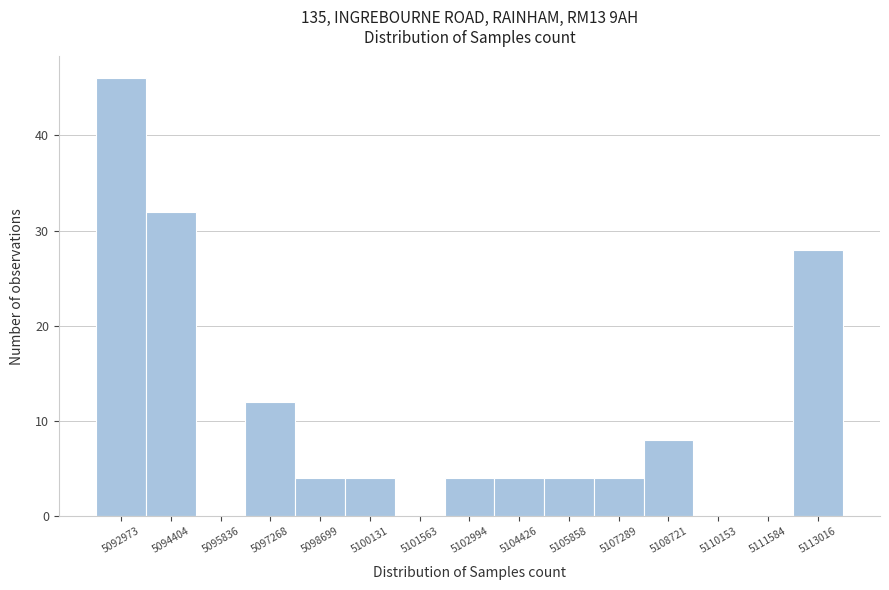

Reading left to right, list all the values displayed in this chart.

5092973=46	5094404=32	5095836=0	5097268=12	5098699=4	5100131=4	5101563=0	5102994=4	5104426=4	5105858=4	5107289=4	5108721=8	5110153=0	5111584=0	5113016=28